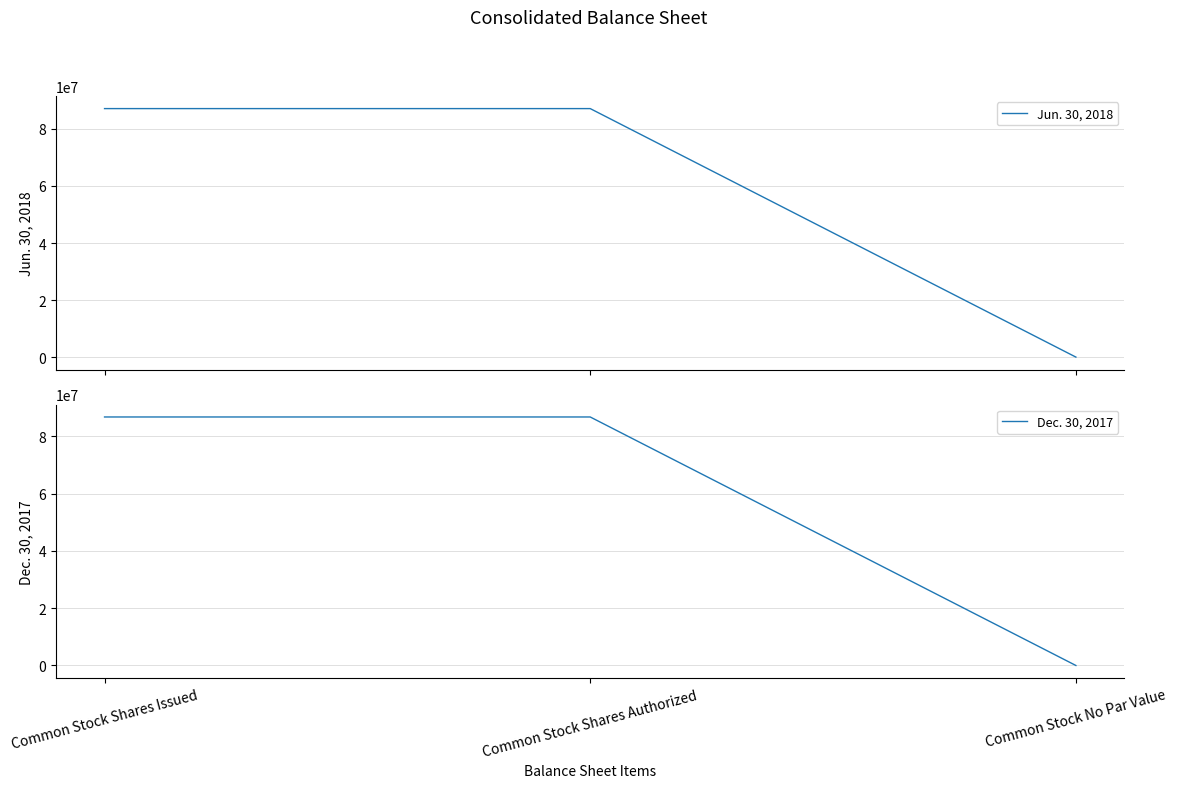

What is the spread (max minus min) of values at Common Stock Shares Issued?

386377